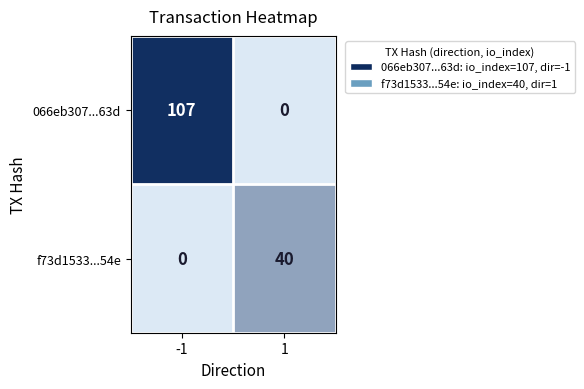

List the series in order of their peak value, highest first.

066eb307...63d, f73d1533...54e